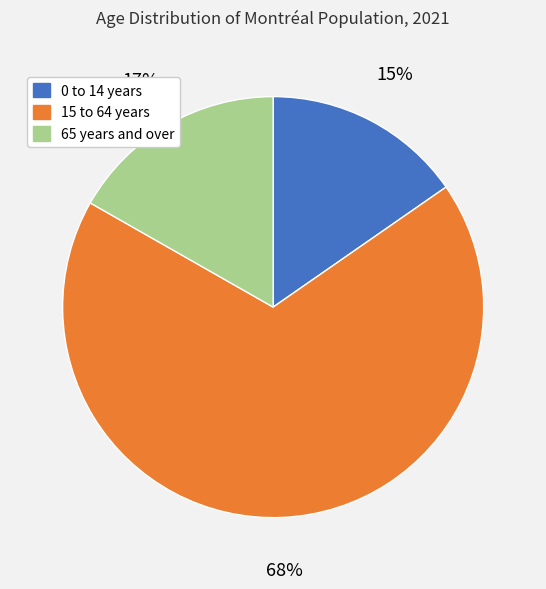

Rank the categories by value from lowest to highest.

0 to 14 years, 65 years and over, 15 to 64 years